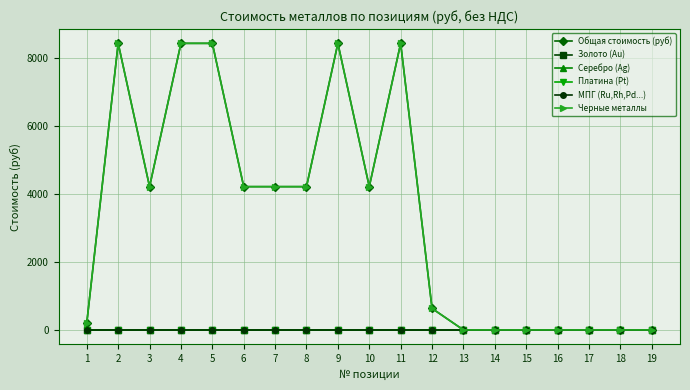

What is the sum of all Черные металлы values?

64131.1